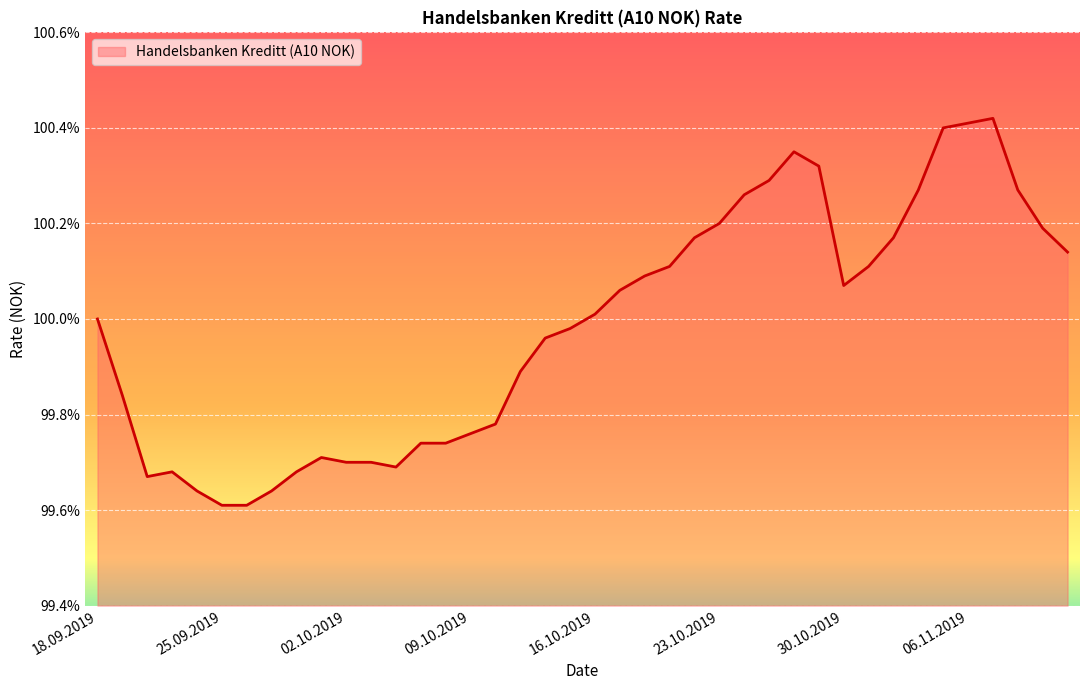

What is the difference between the maximum and minimum values?

0.8